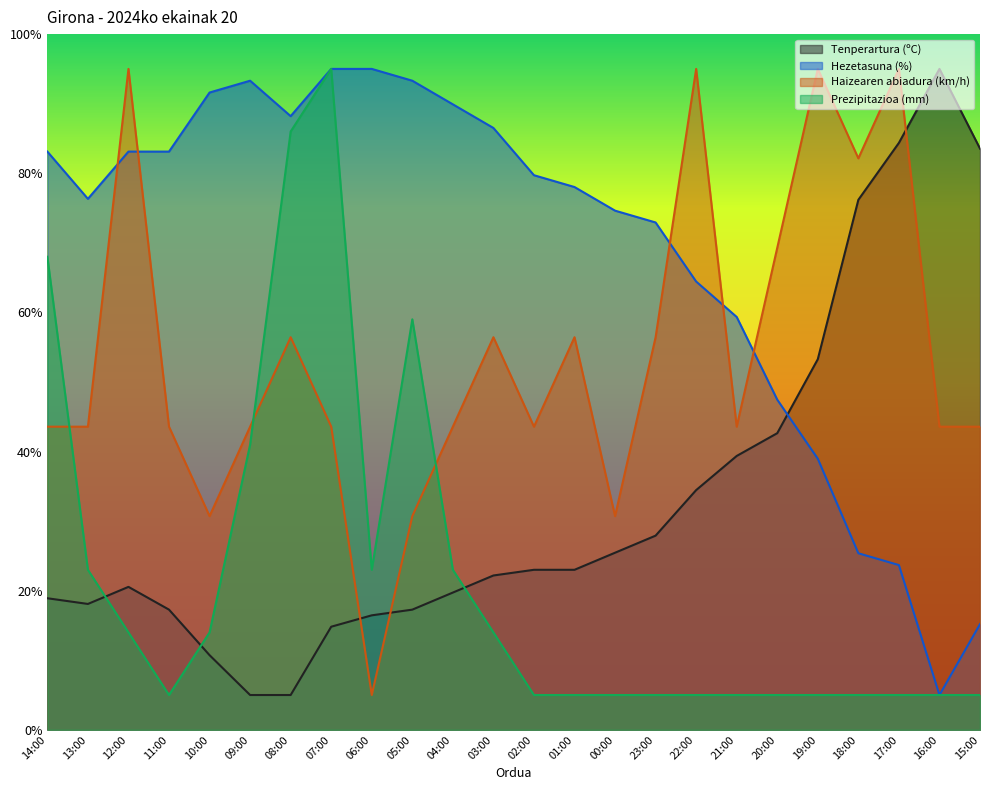

What is the sum of the Hezetasuna (%) values at 22:00 and 18:00?

89.8